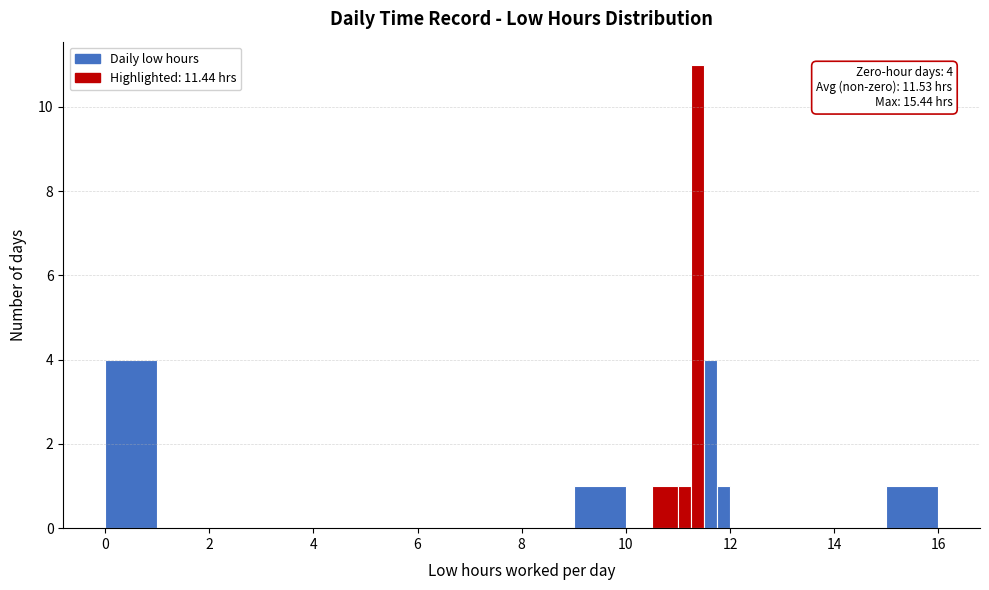

Read against the x-axis, roughly where is the centre of the tallest bar?

11.4